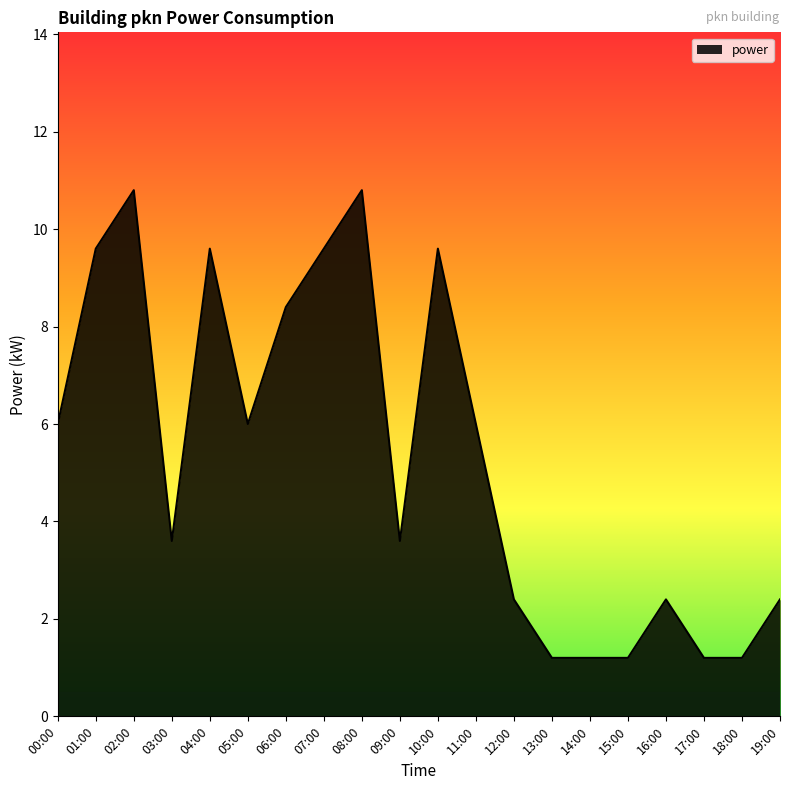

What is the difference between the values at 13:00 and 16:00?

1.2